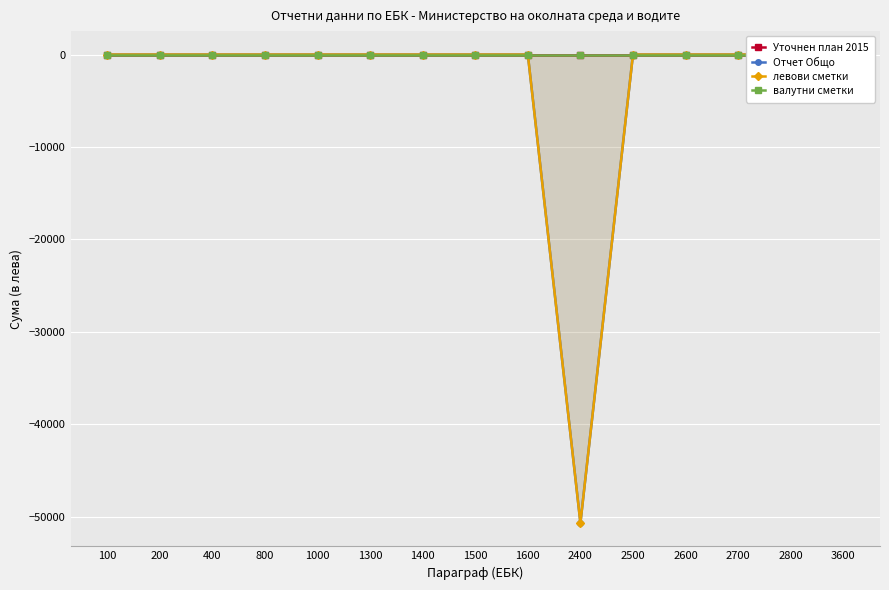

Count the number of data series in this chart.

4